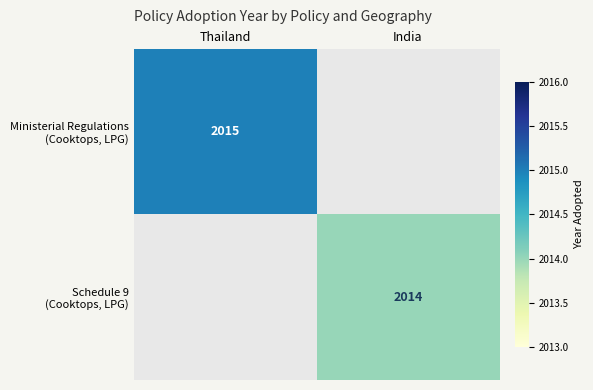

Which series has the widest spread of values?

Ministerial Regulations (Cooktops, LPG)